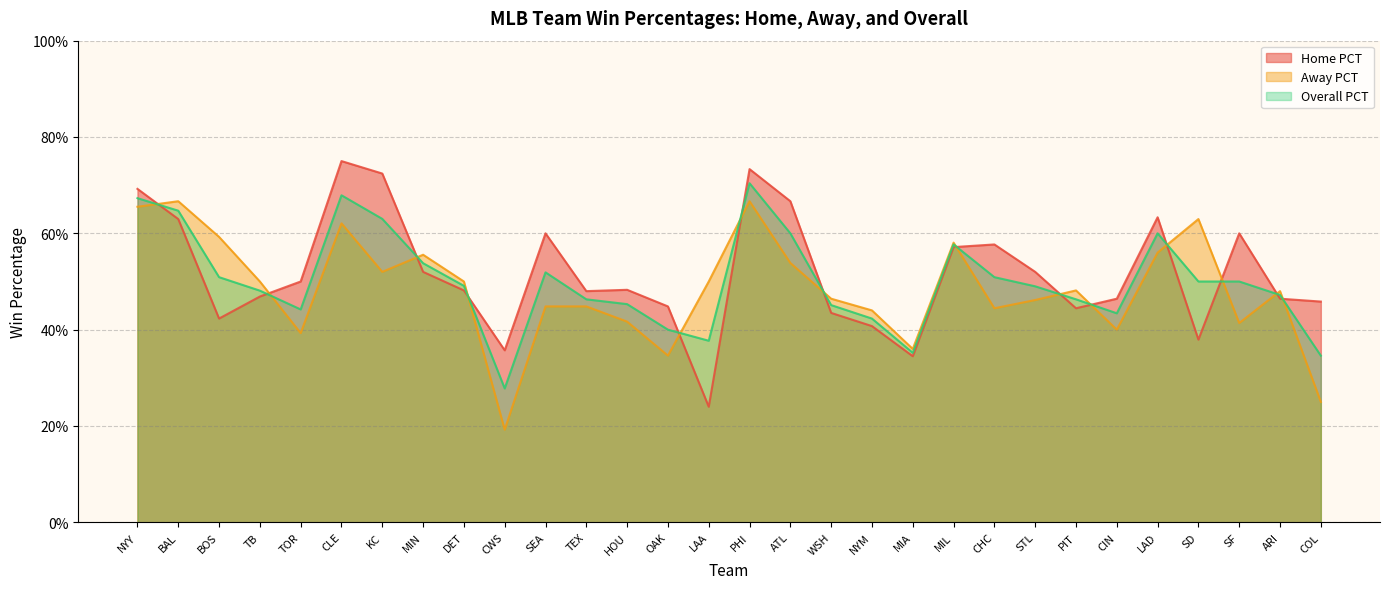

Where is the first local maximum for Overall PCT?

CLE